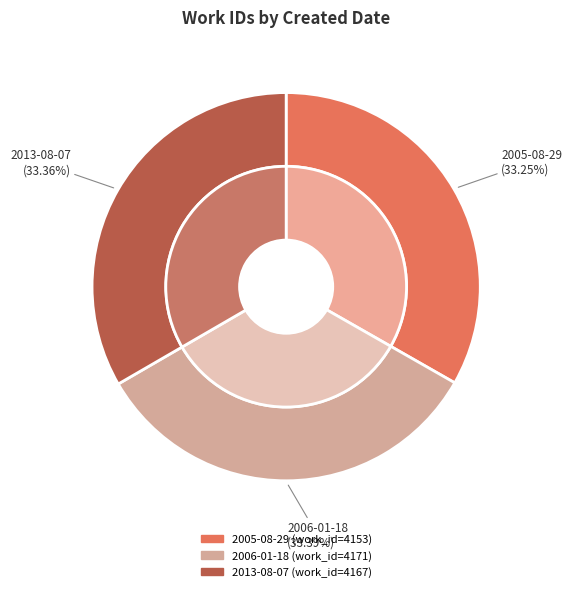

Combined, what portion of the pie is 2006-01-18 and 2005-08-29?

66.6%